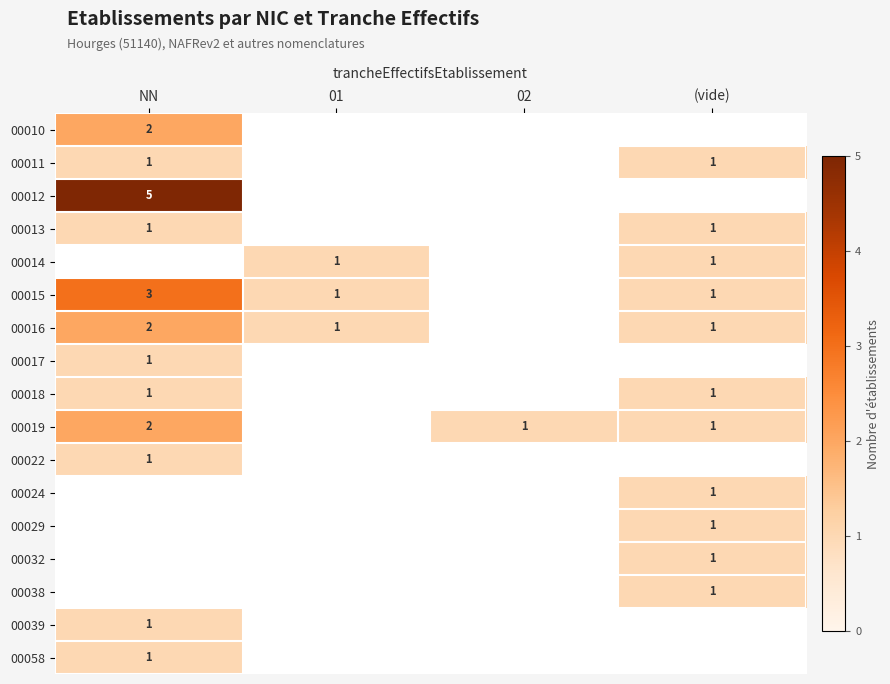

What is the lowest value of the 00018 series?

1.0